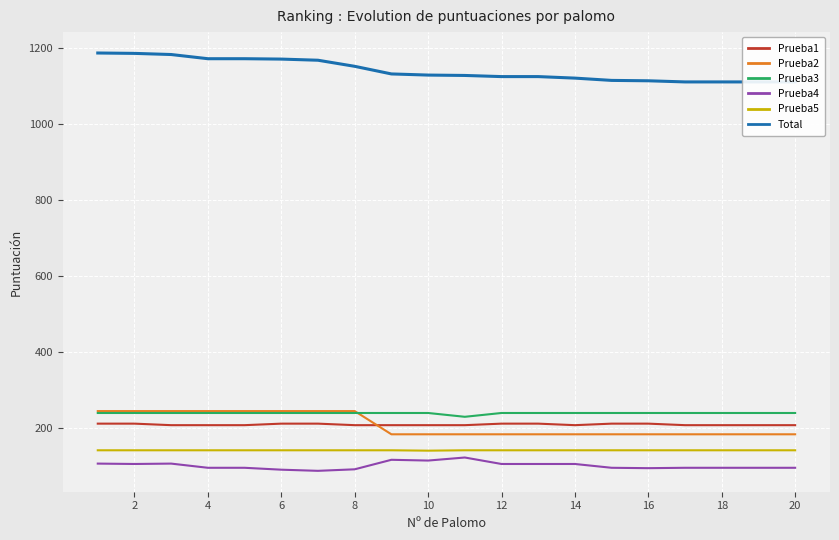

True or false: Prueba3 and Prueba1 intersect in this chart.

False